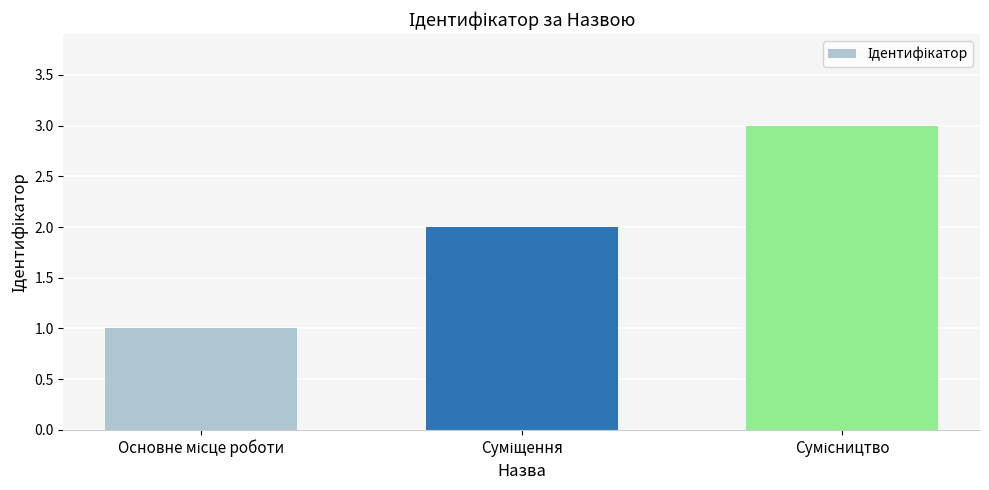

What is the sum of all values?

6